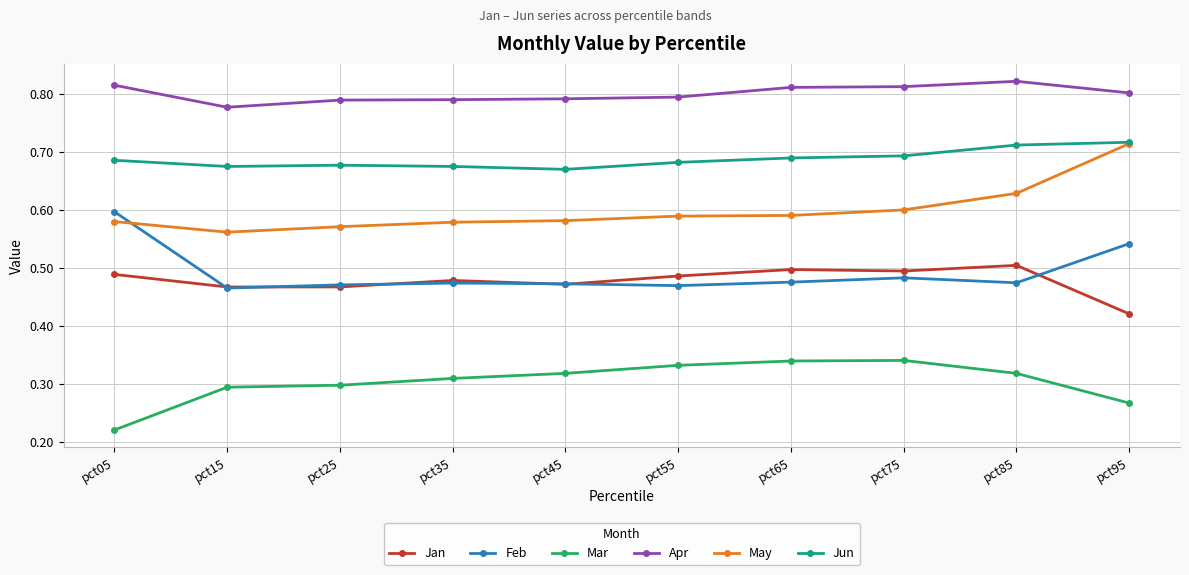

True or false: Mar has more than 2 interior local peaks.

False